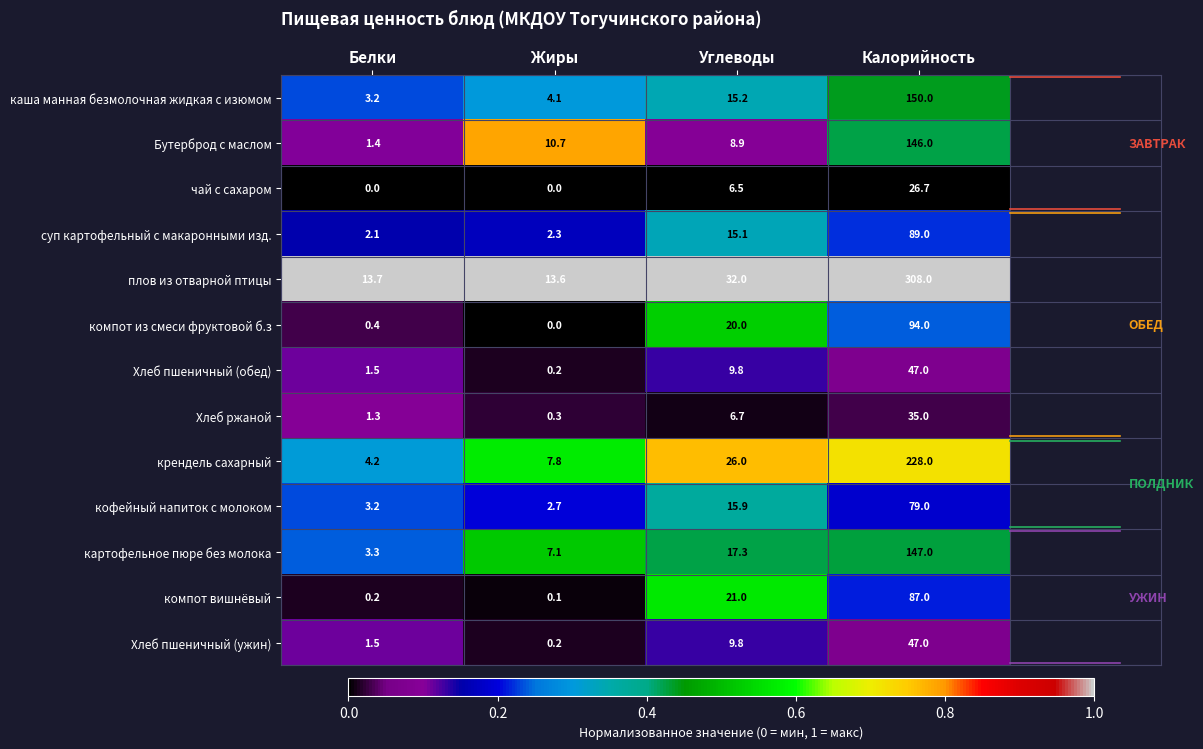

Count the number of categories in the chart.

4